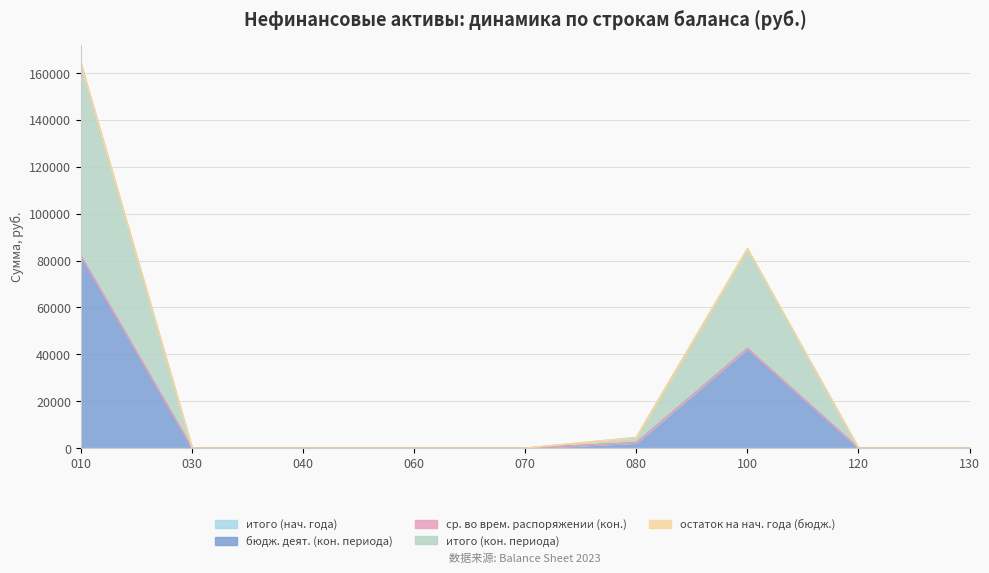

True or false: бюдж. деят. (кон. периода) and ср. во врем. распоряжении (кон.) intersect in this chart.

False